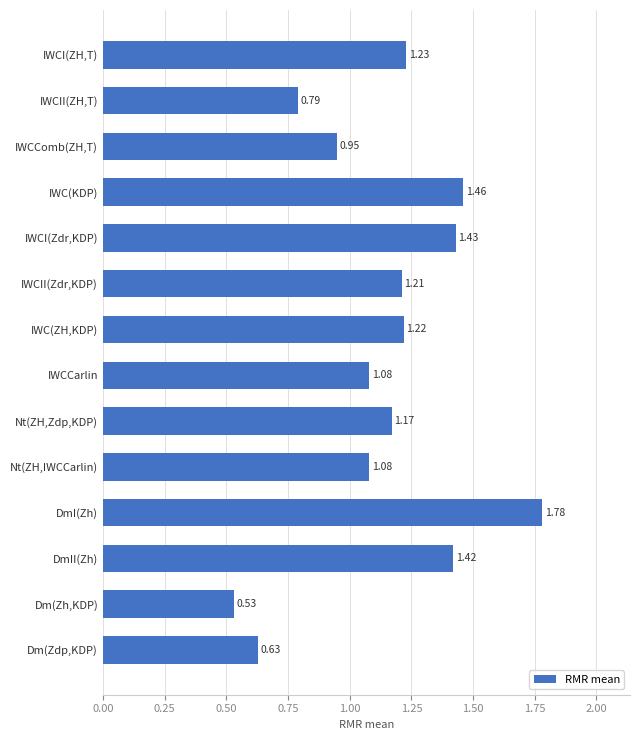

Between Dm(Zh,KDP) and Nt(ZH,IWCCarlin), which is larger?

Nt(ZH,IWCCarlin)